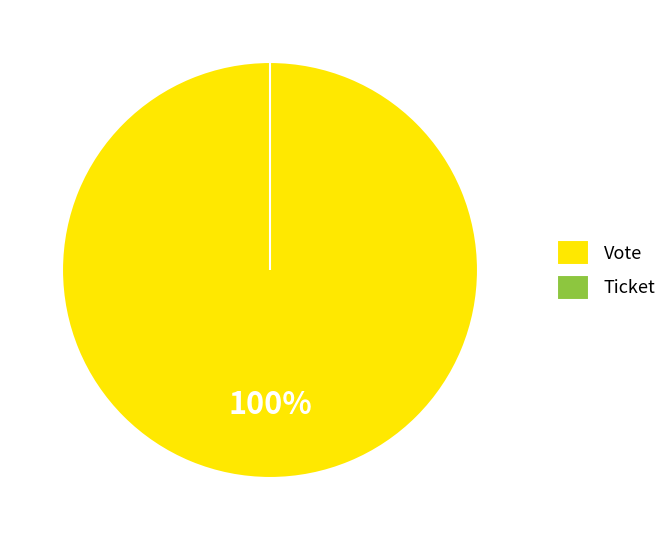

To the nearest percent, what is the difference between the largest and smallest slice percentages?

100%